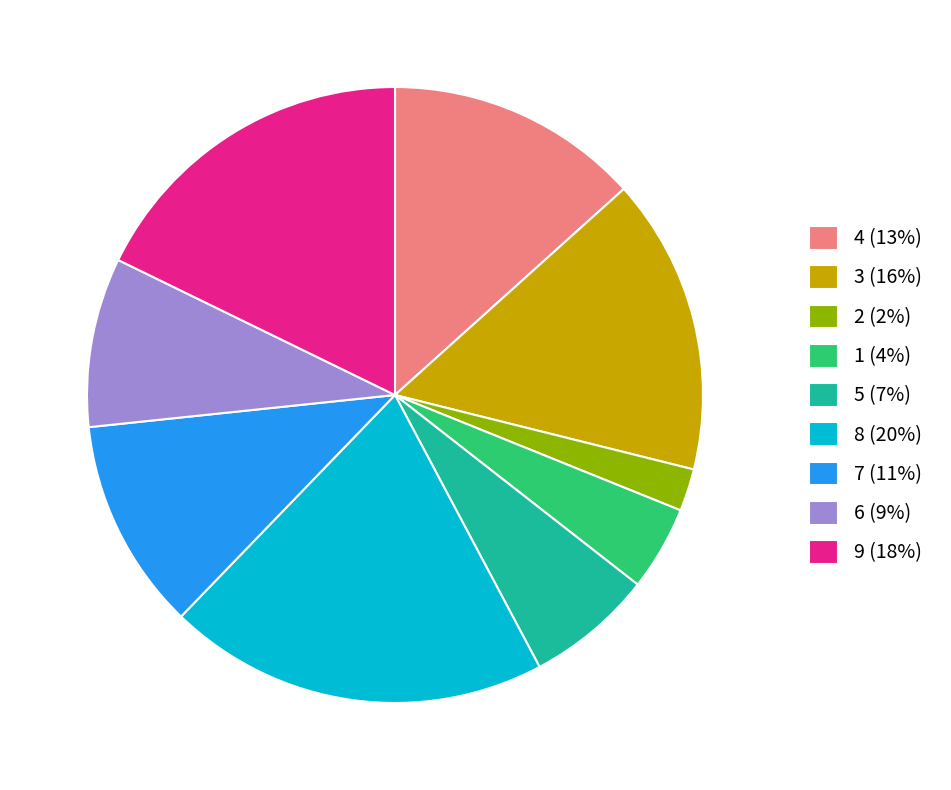

What is the largest slice in the pie chart?

8 (20%)